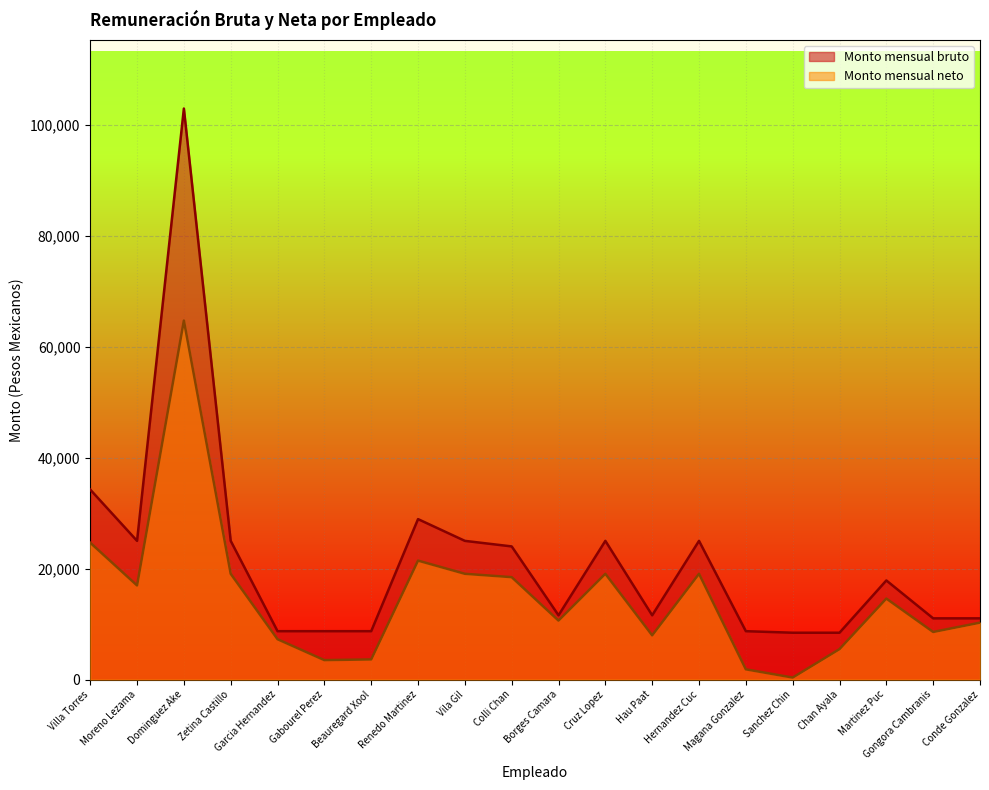

Reading right to left, list all the values displayed in this chart.

Monto mensual bruto: 11030	11030	17859	8440	8440	8718	24992	11580	24992	11580	23991	24992	28911	8718	8718	8718	24992	102889	24992	34235
Monto mensual neto: 10259	8579	14595	5488	365	1847	19060	7972	19060	10627	18454	19060	21435	3630	3506	7269	19060	64684	16960	24660